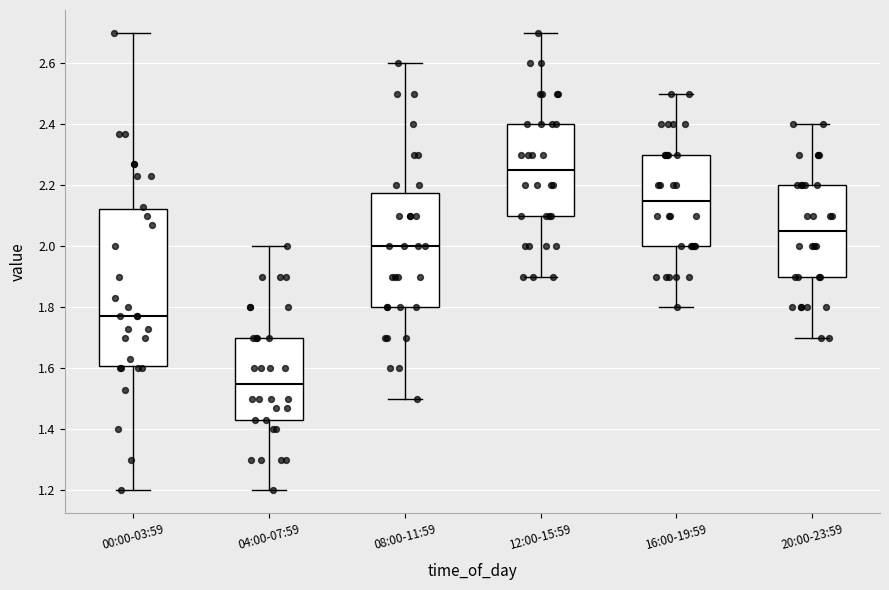

Reading left to right, read every box against the y-axis: the position of its median line, the range the box covers, and the ends of its whiskers. The values are not printed on the chart, so give them approximately, as read against the axis.

00:00-03:59: median 1.78, box 1.60 to 2.12, whiskers 1.20 to 2.70
04:00-07:59: median 1.56, box 1.44 to 1.70, whiskers 1.20 to 2.00
08:00-11:59: median 2.00, box 1.80 to 2.18, whiskers 1.50 to 2.60
12:00-15:59: median 2.26, box 2.10 to 2.40, whiskers 1.90 to 2.70
16:00-19:59: median 2.16, box 2.00 to 2.30, whiskers 1.80 to 2.50
20:00-23:59: median 2.06, box 1.90 to 2.20, whiskers 1.70 to 2.40